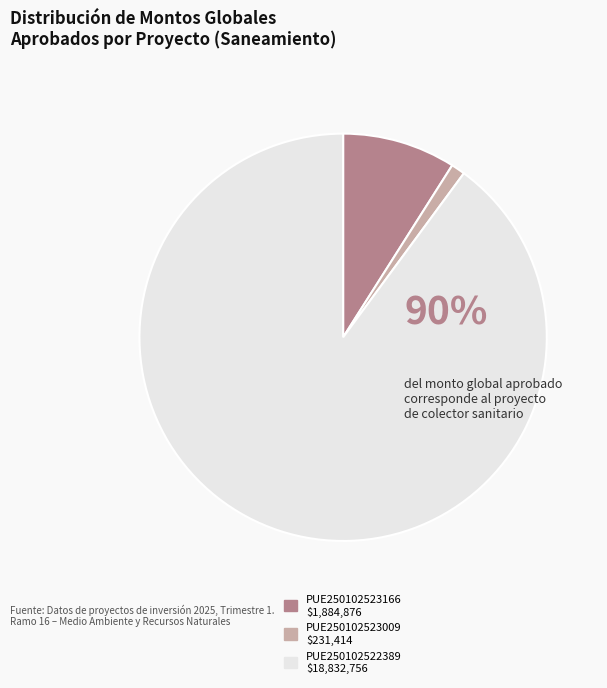

Is there any slice that represents more than half of the pie?

Yes